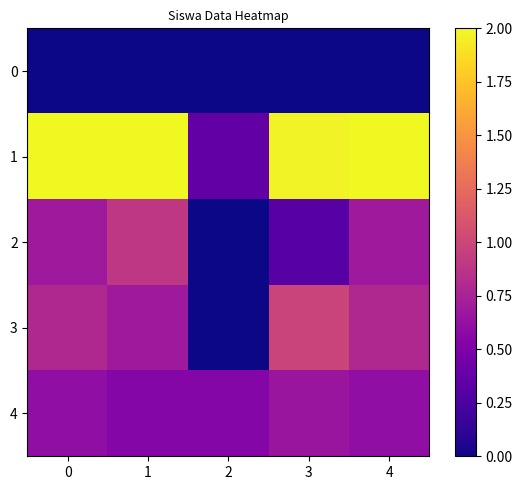

Count the number of categories in the chart.

5